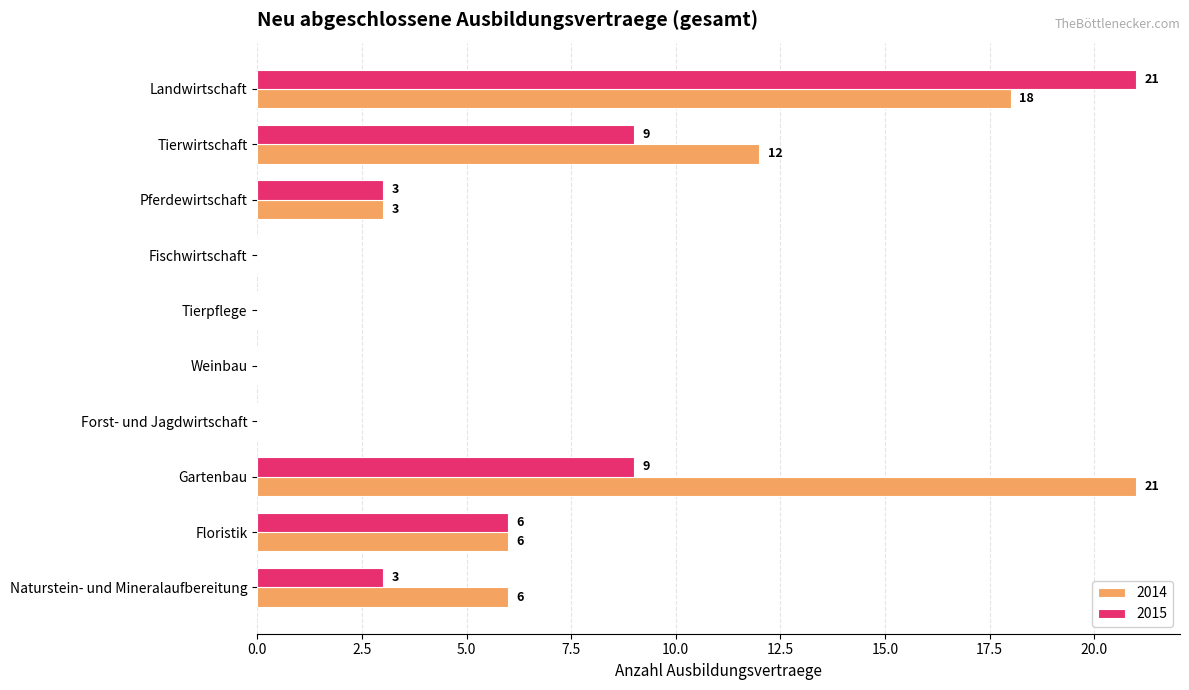

Read the 2014 value at Tierwirtschaft, to the nearest 10.

10